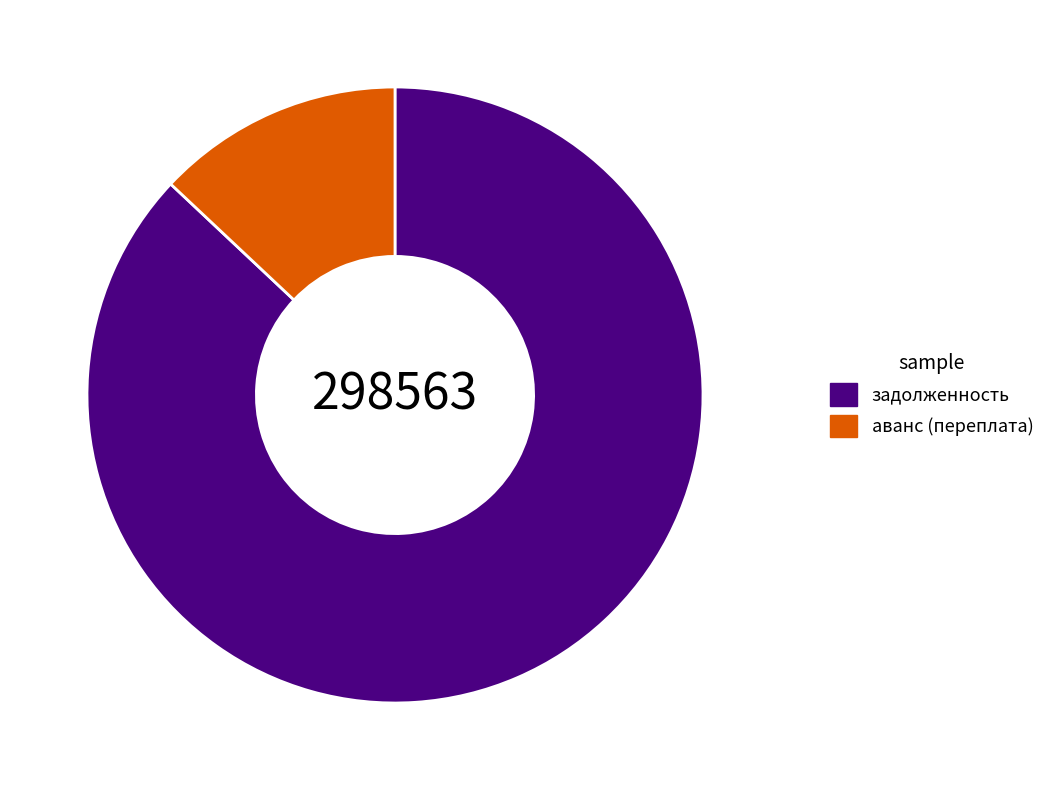

Which has a higher value, аванс (переплата) or задолженность?

задолженность